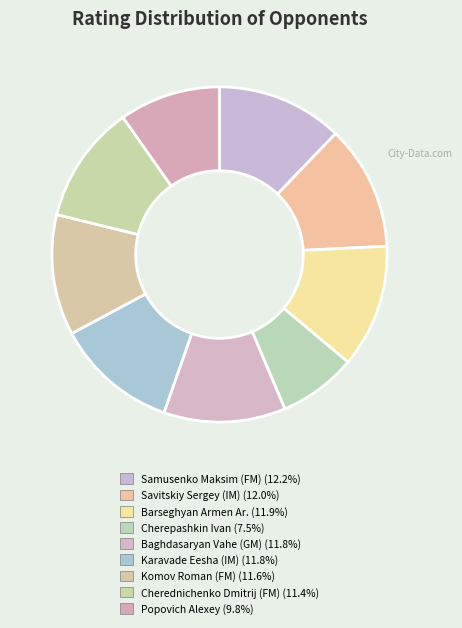

Combined, what portion of the pie is Karavade Eesha (IM) and Cherednichenko Dmitrij (FM)?

23.2%